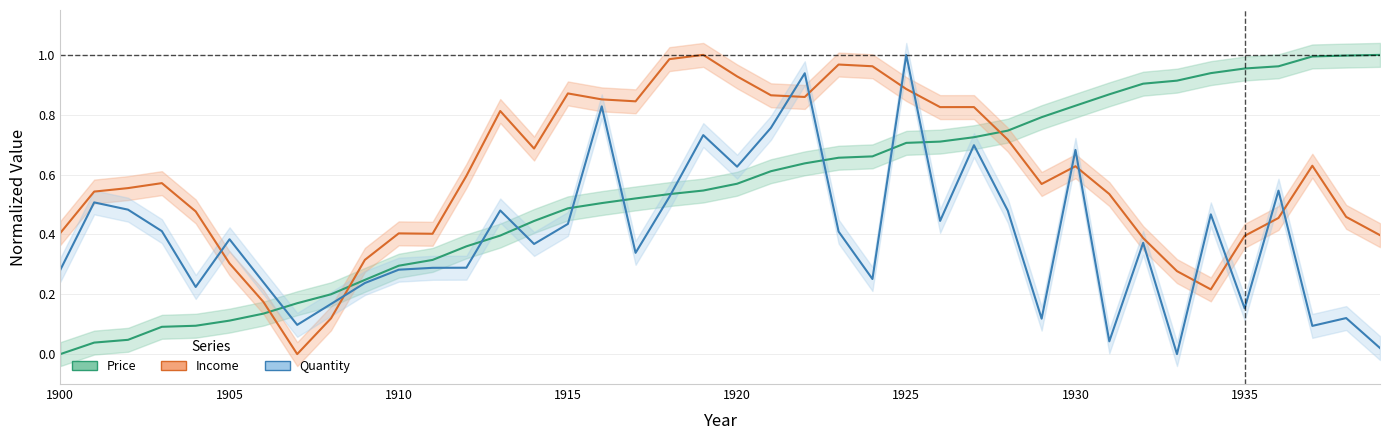

How many series are shown in this chart?

3